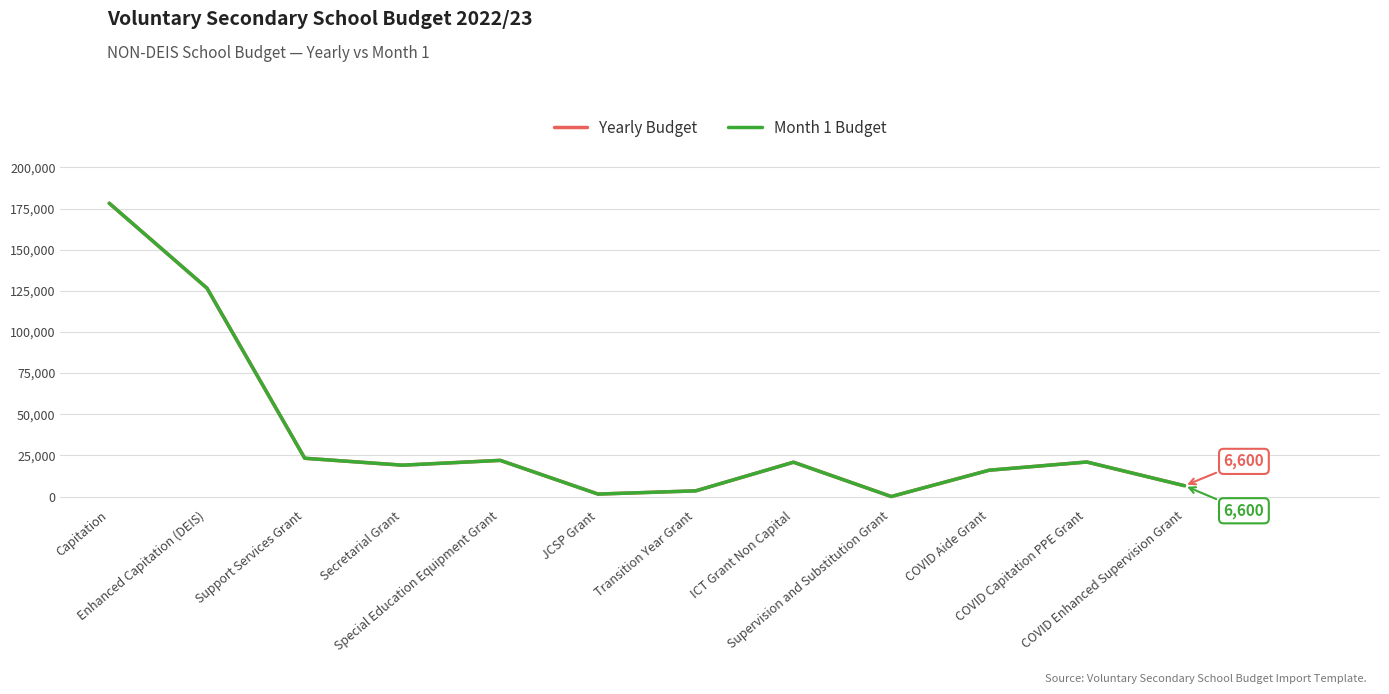

Does the chart have visible grid lines?

Yes